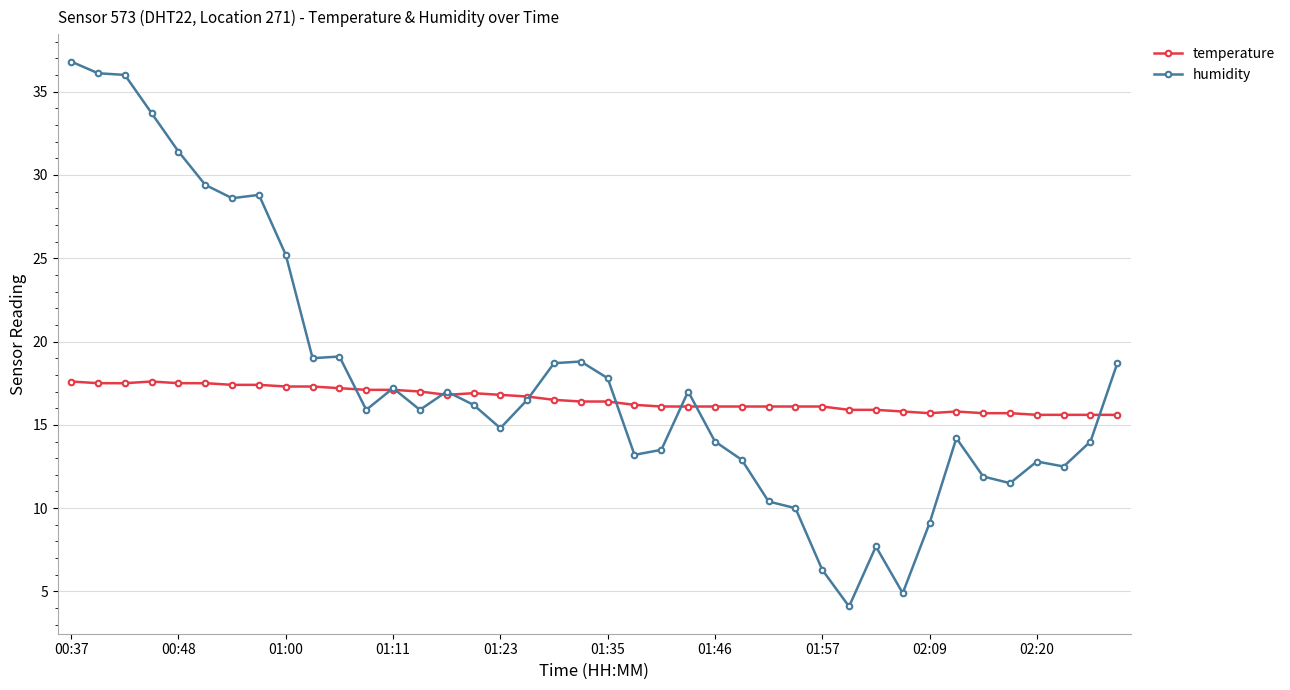

What is the value of the temperature point at the 1st from the left?

17.6